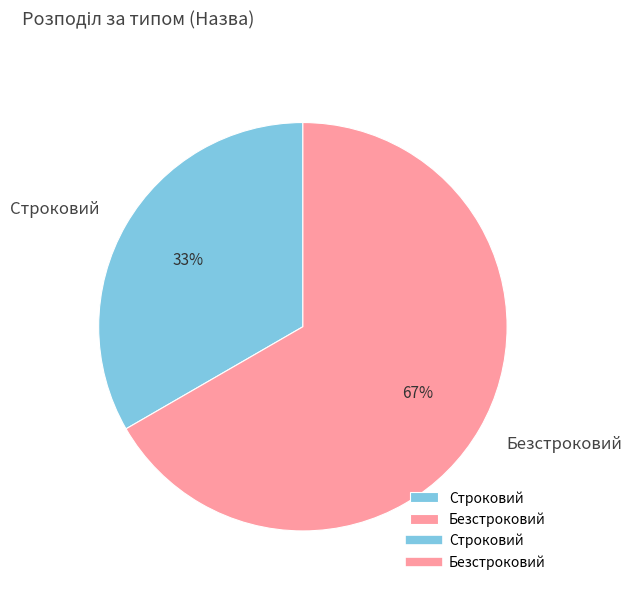

True or false: Строковий accounts for 22% of the total.

False